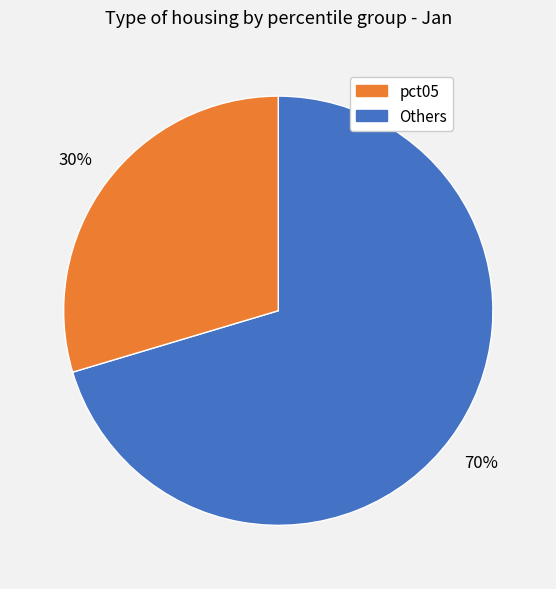

How many slices are in this pie chart?

2